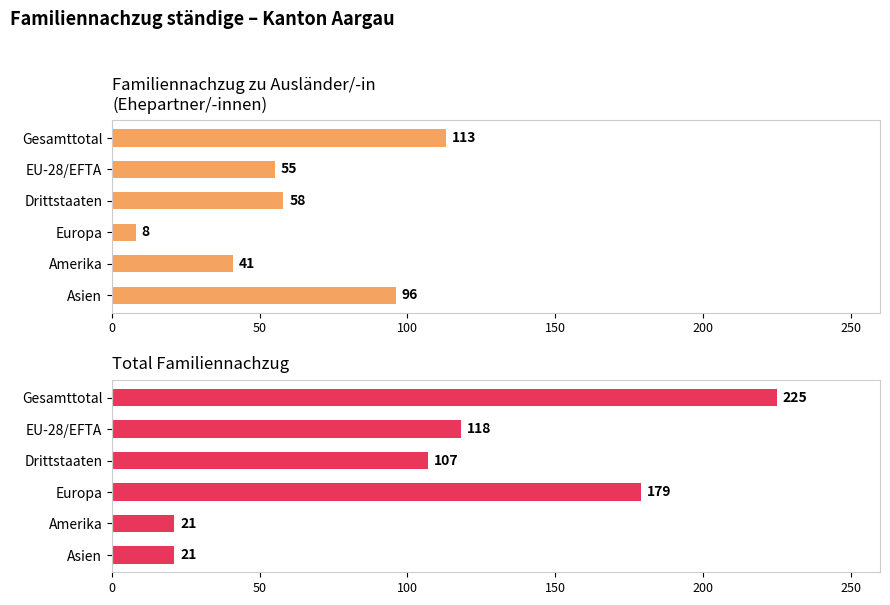

What is the value of the Total Familiennachzug bar at the 6th from the left?

21